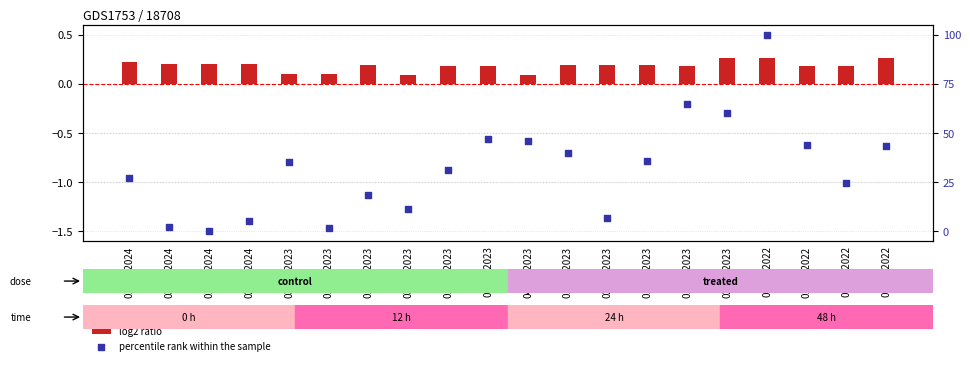

What are all the series names shown in the legend?

log2 ratio, percentile rank within the sample